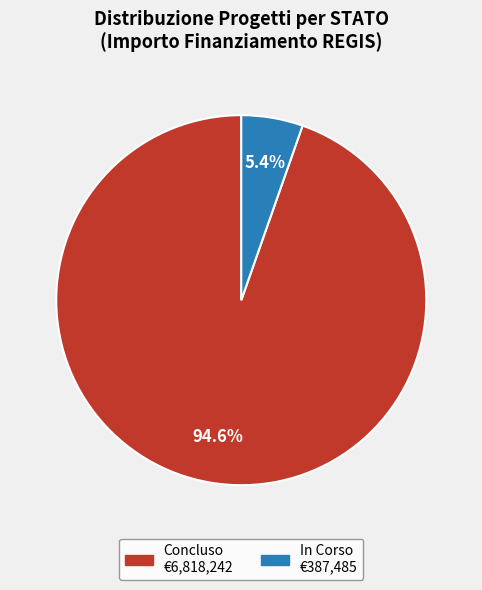

How many slices are in this pie chart?

2